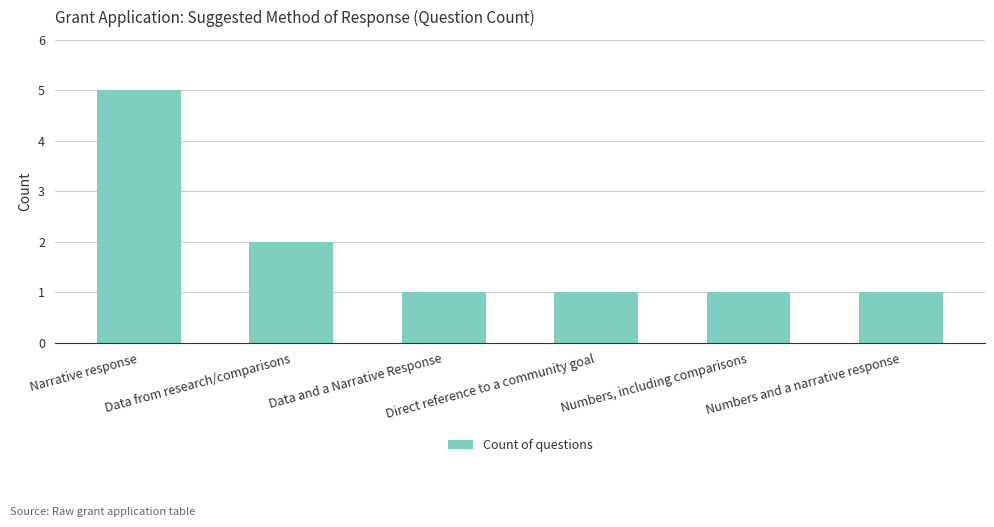

What is the change in value from Data from research/comparisons to Data and a Narrative Response?

-1